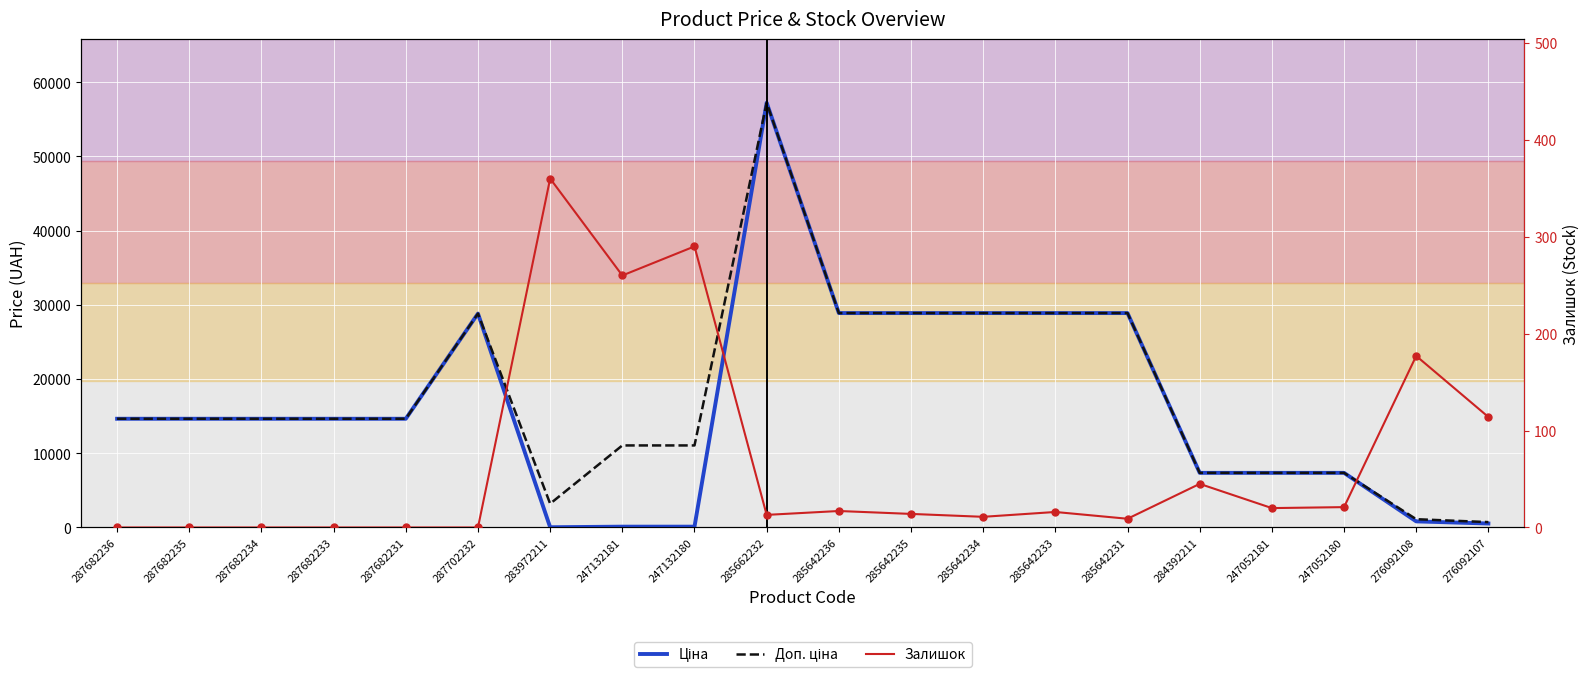

The value of Залишок at 285642235 is 25.1. True or false?

False